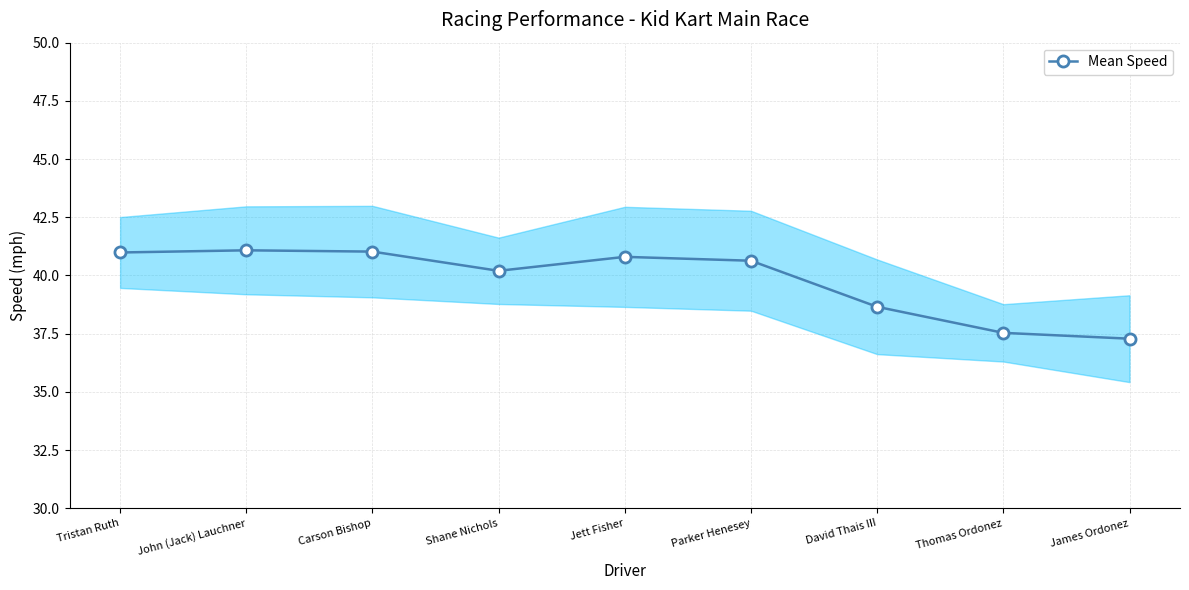

Which has a higher value, Parker Henesey or Thomas Ordonez?

Parker Henesey